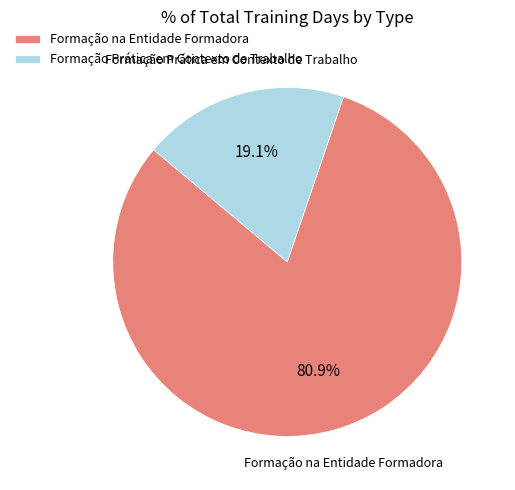

What is the largest slice in the pie chart?

Formação na Entidade Formadora